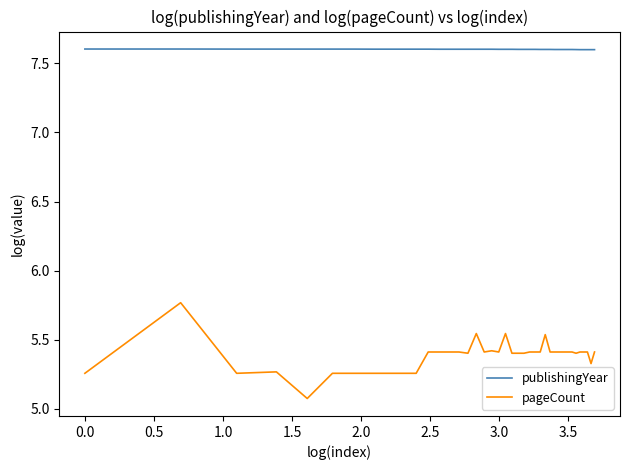

What is the lowest value of the publishingYear series?

7.6